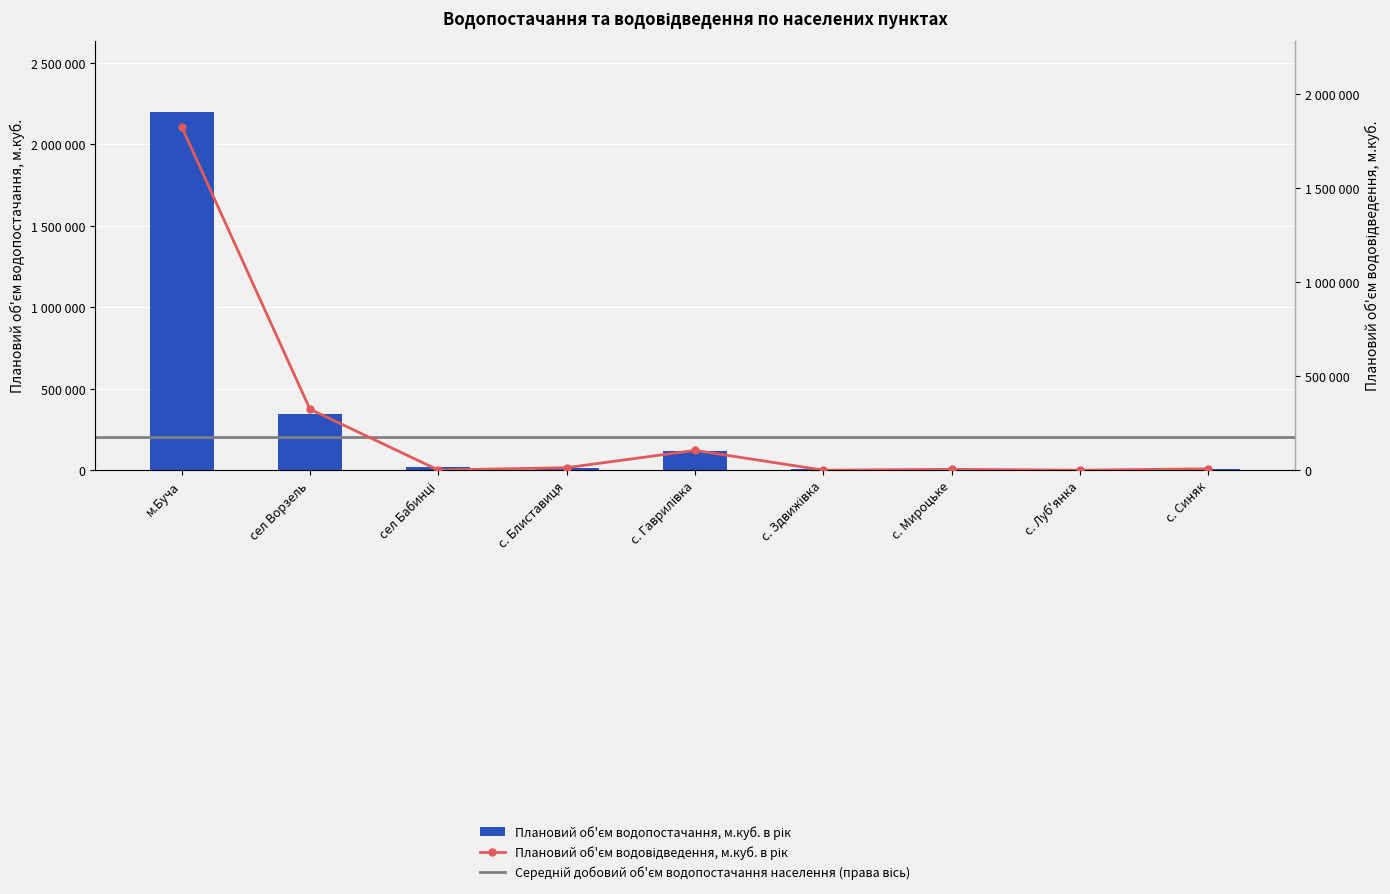

At which label does Плановий об'єм водопостачання, м.куб. в рік reach its peak?

м.Буча